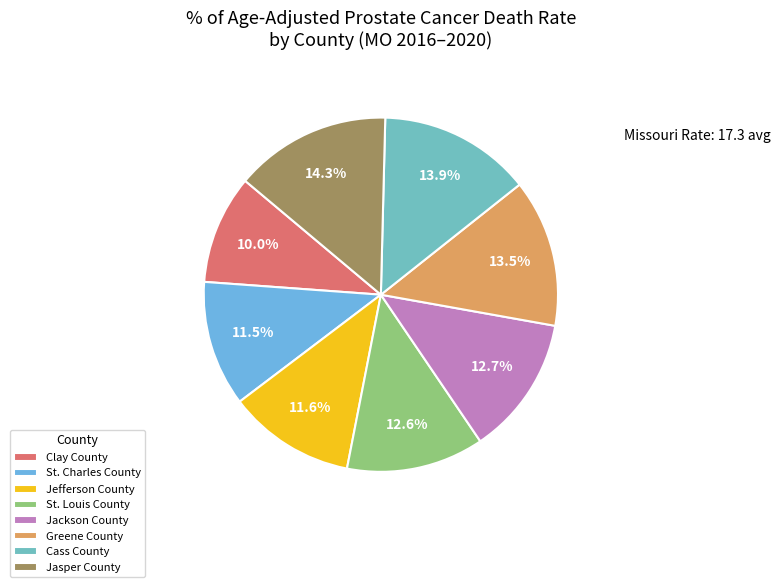

Is there any slice that represents more than half of the pie?

No